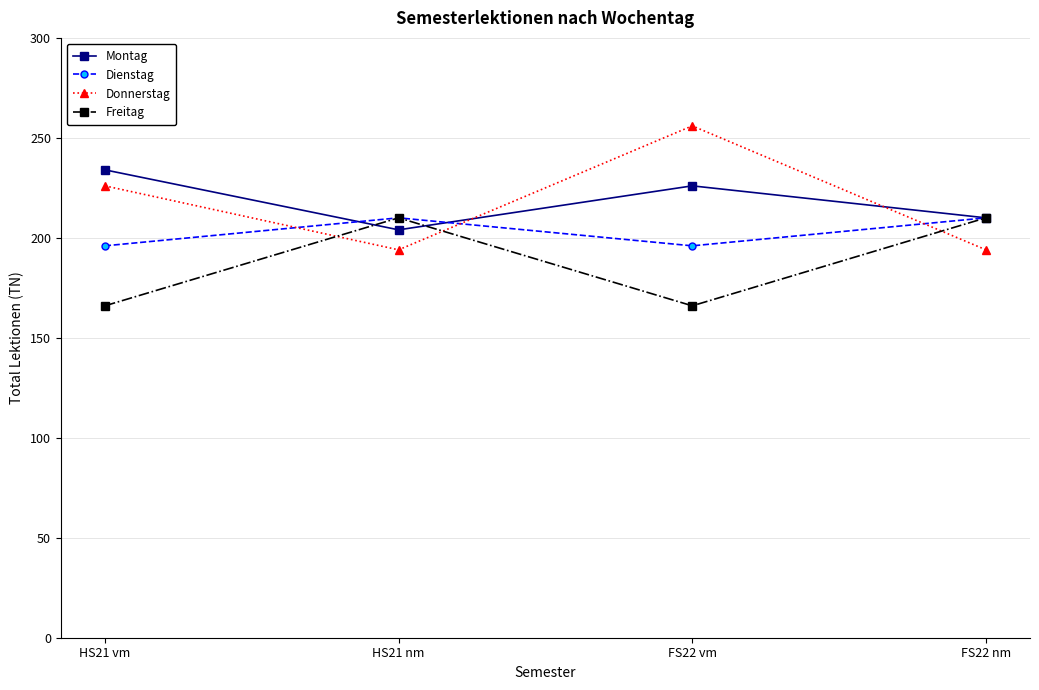

Read the Dienstag value at FS22 vm, to the nearest 10.

200